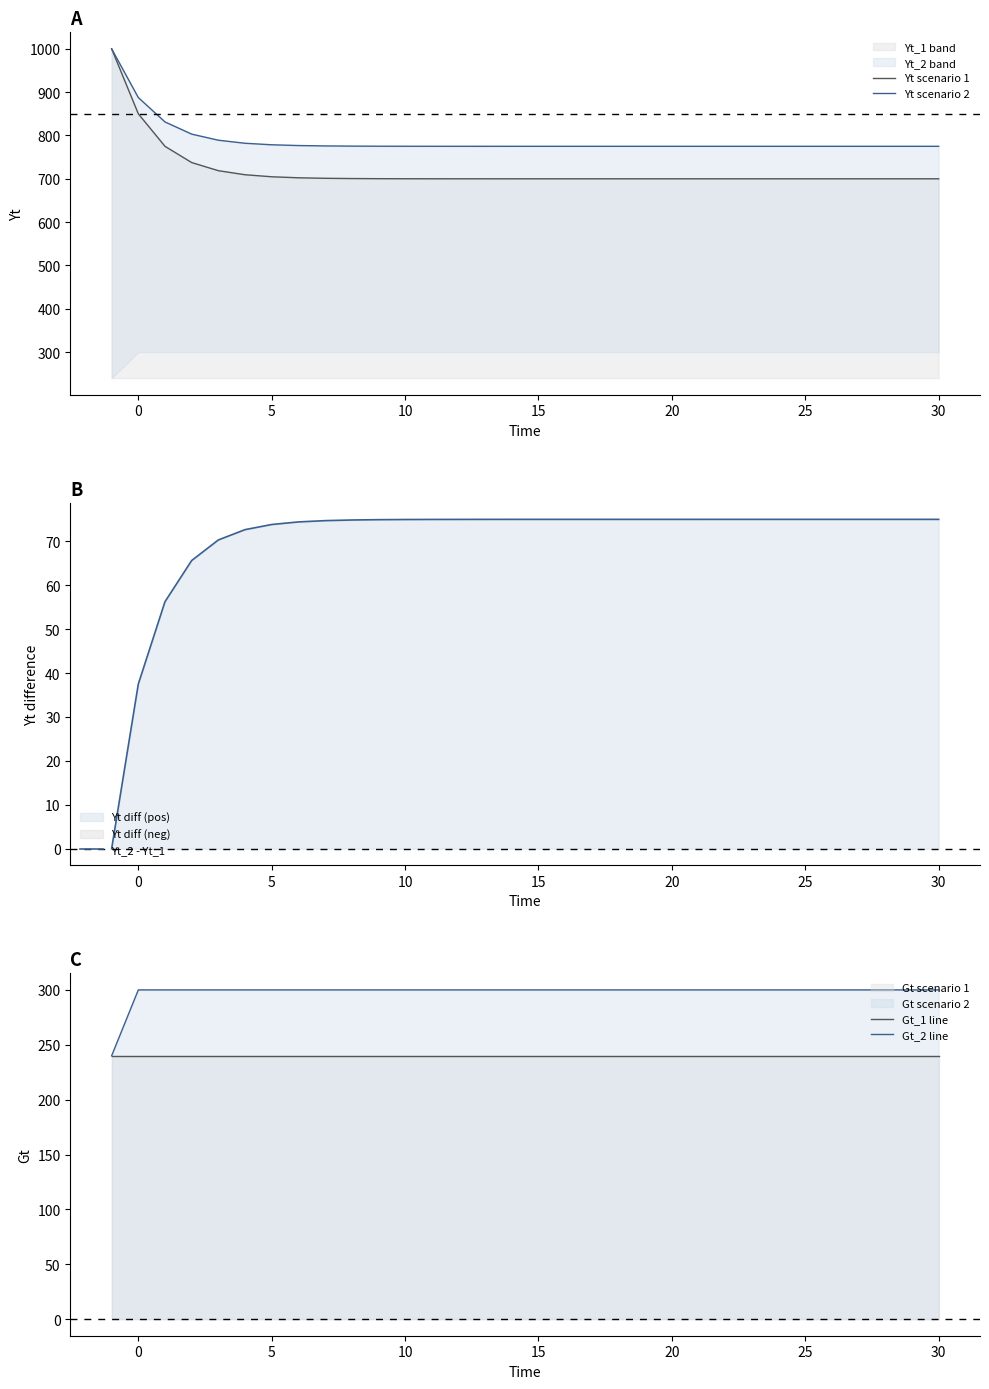

True or false: Yt scenario 2 and Gt_2 line intersect in this chart.

False